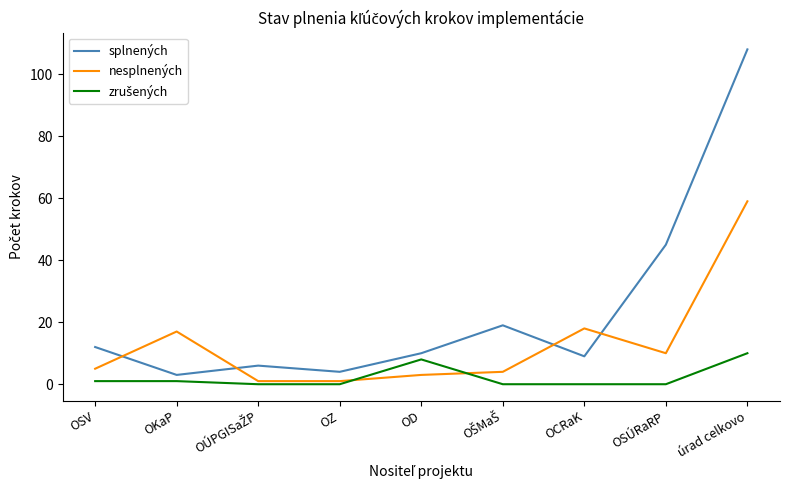

At which label is splnených closest to 55?

OSÚRaRP